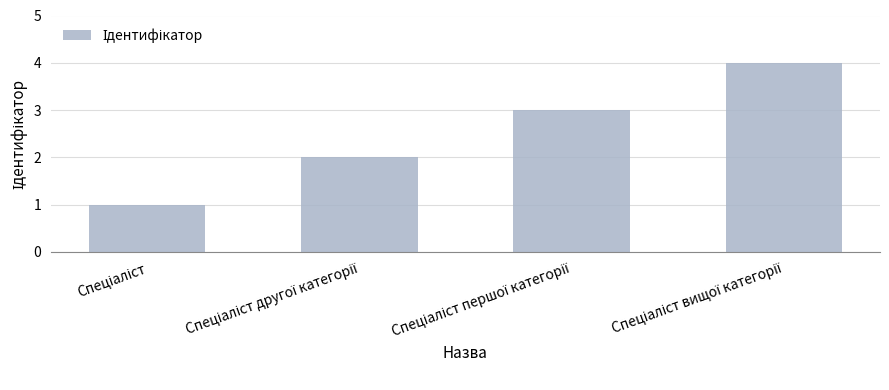

What is the greatest value displayed?

4